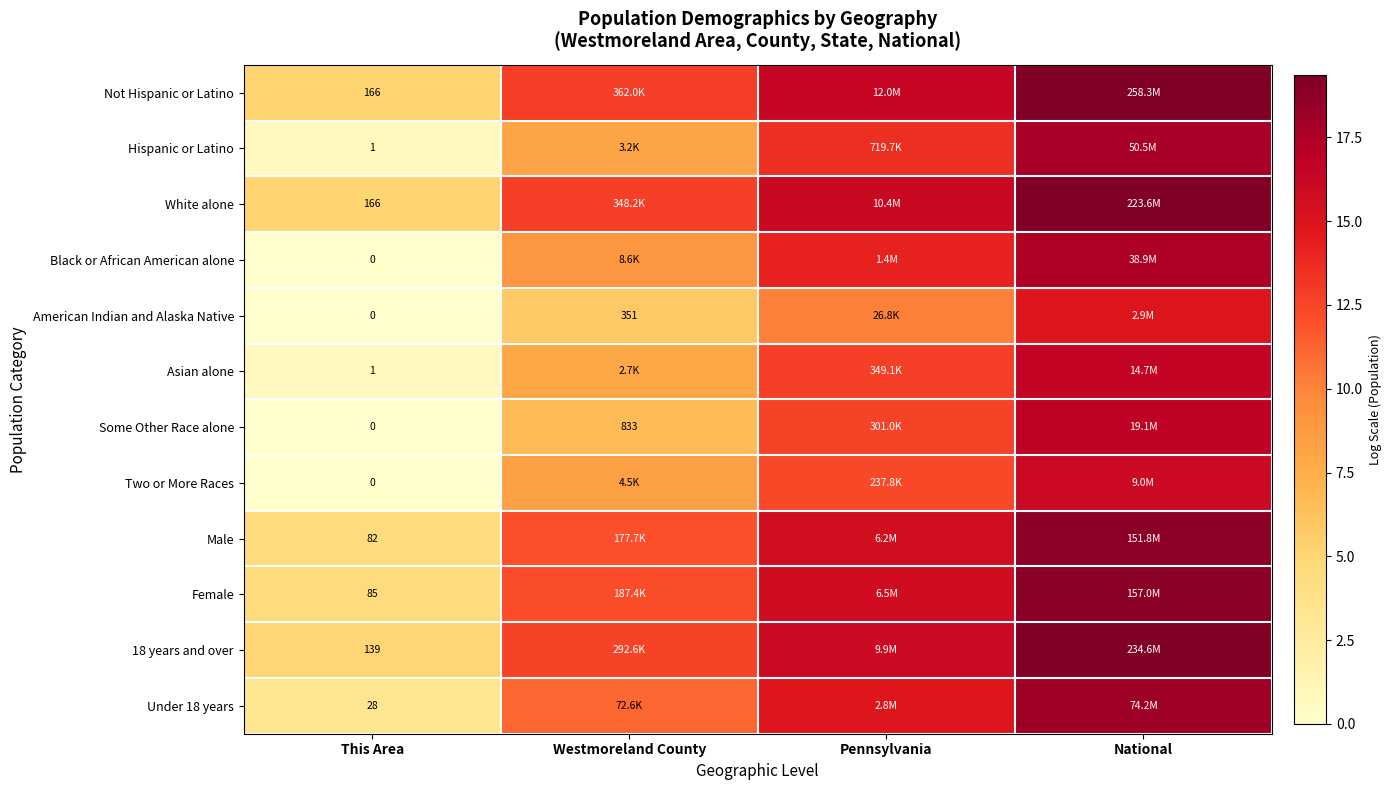

What is the total value across all series at National?

213.1